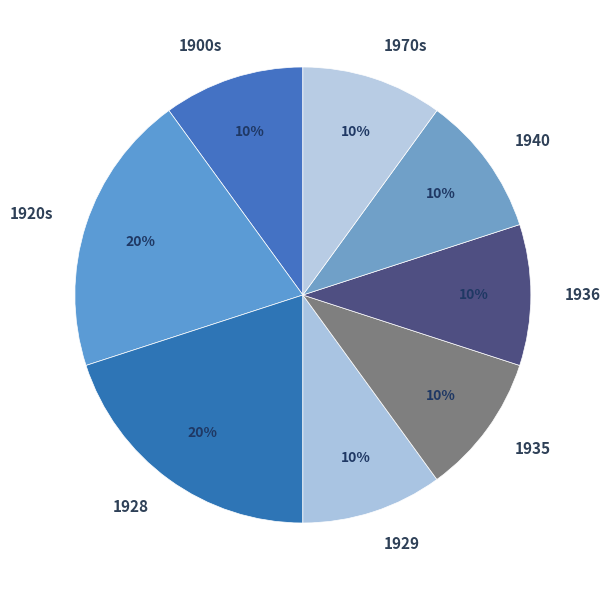

Combined, do 1970s and 1900s account for over 50%?

No